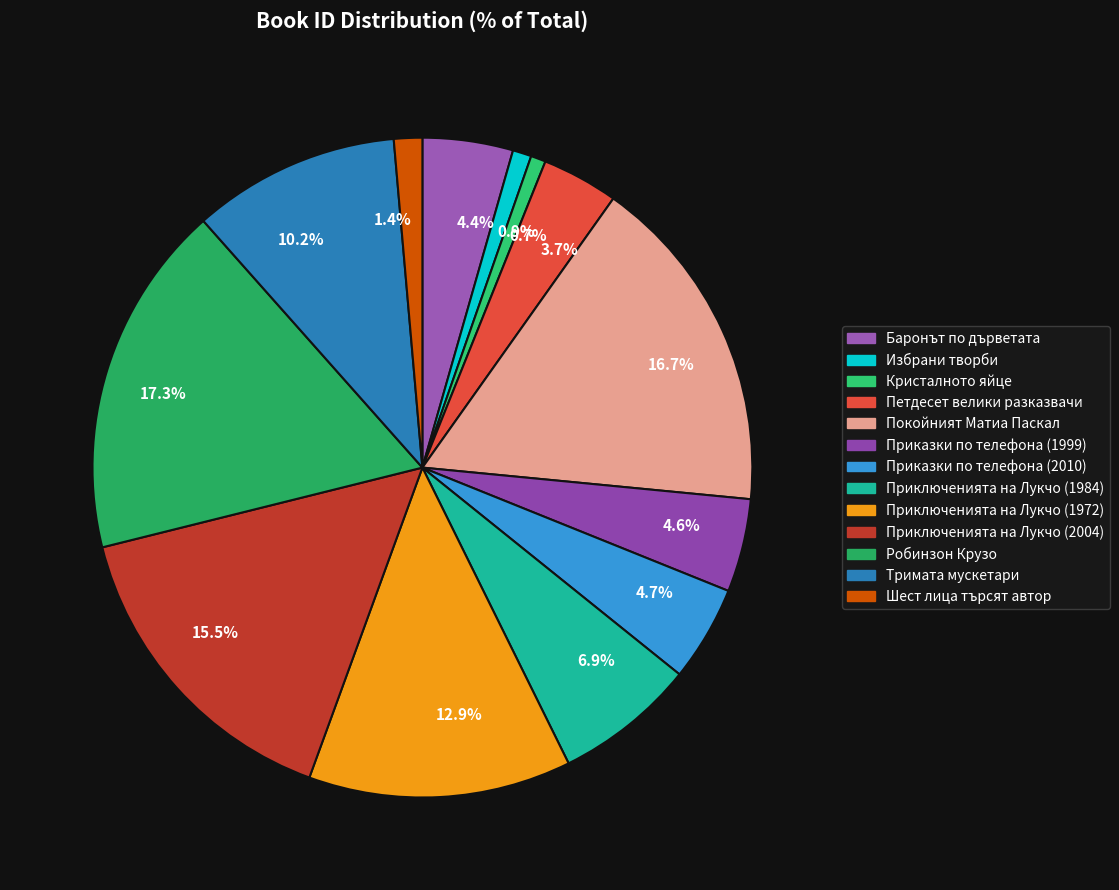

Approximately how many times larger is the value at 16.7% compared to 0.7%?

22.8